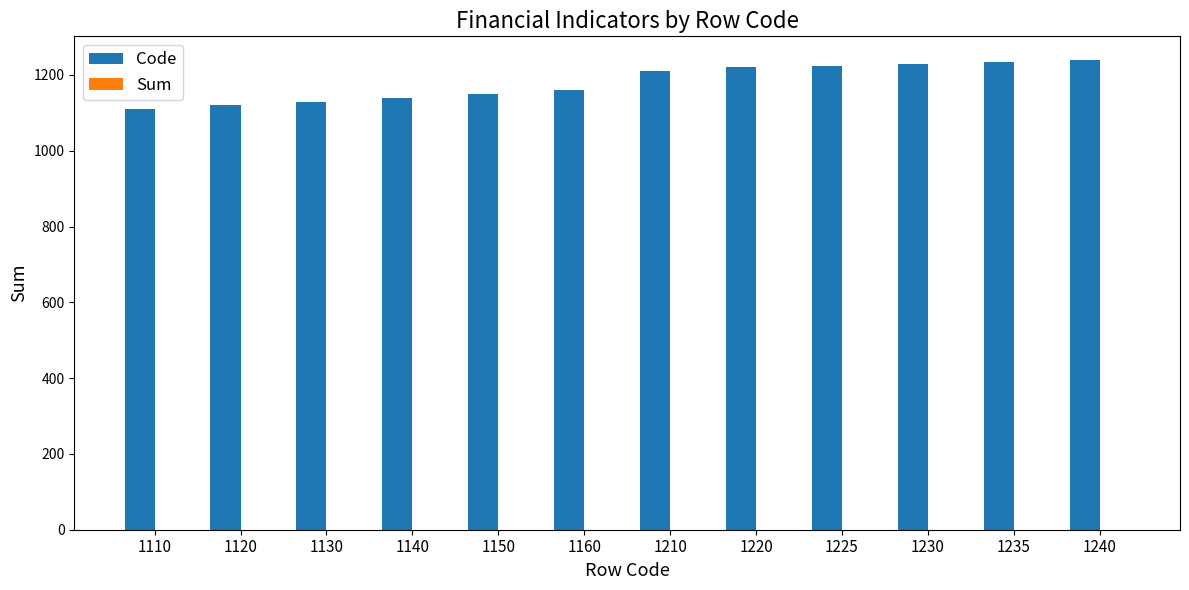

What is the change in value from 1130 to 1235?

+105